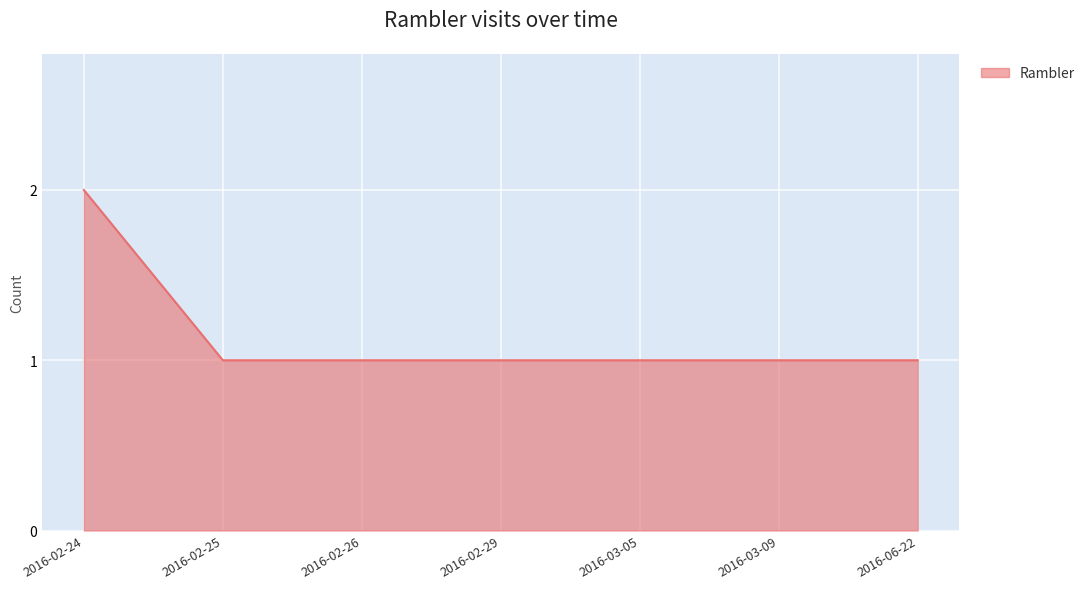

How many lines are shown in the chart?

1